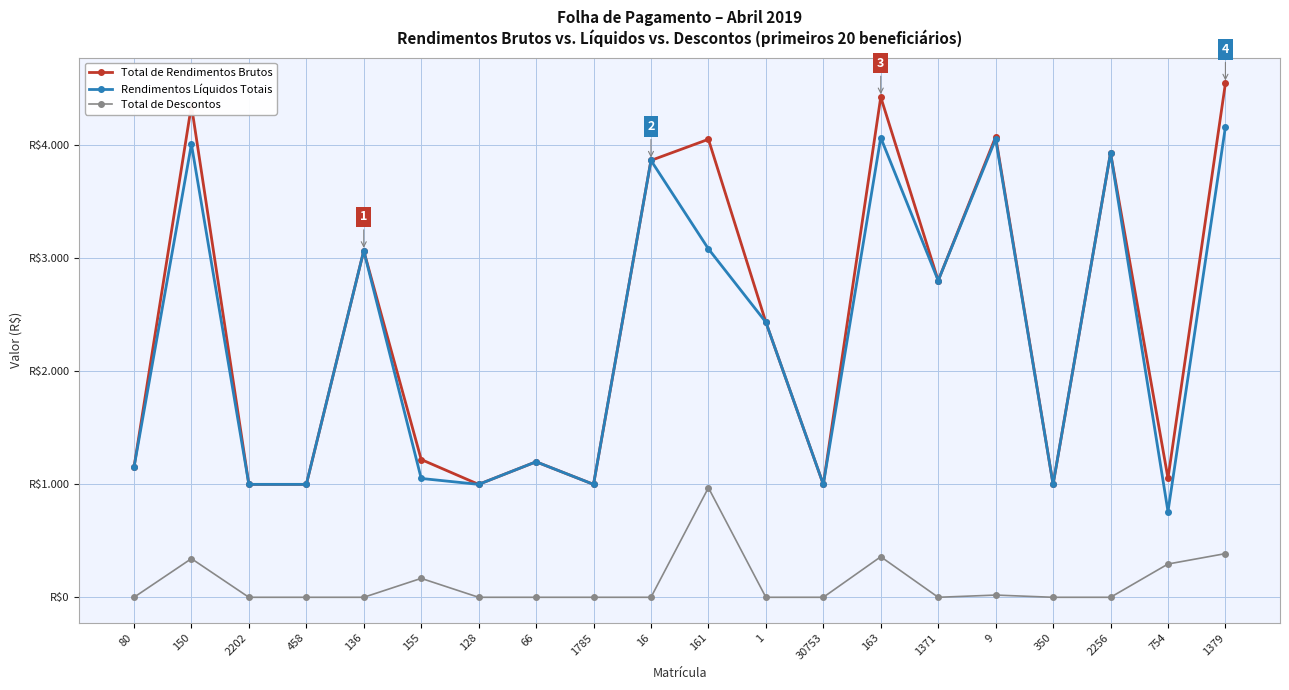

What is the sum of all Total de Rendimentos Brutos values?

48110.9